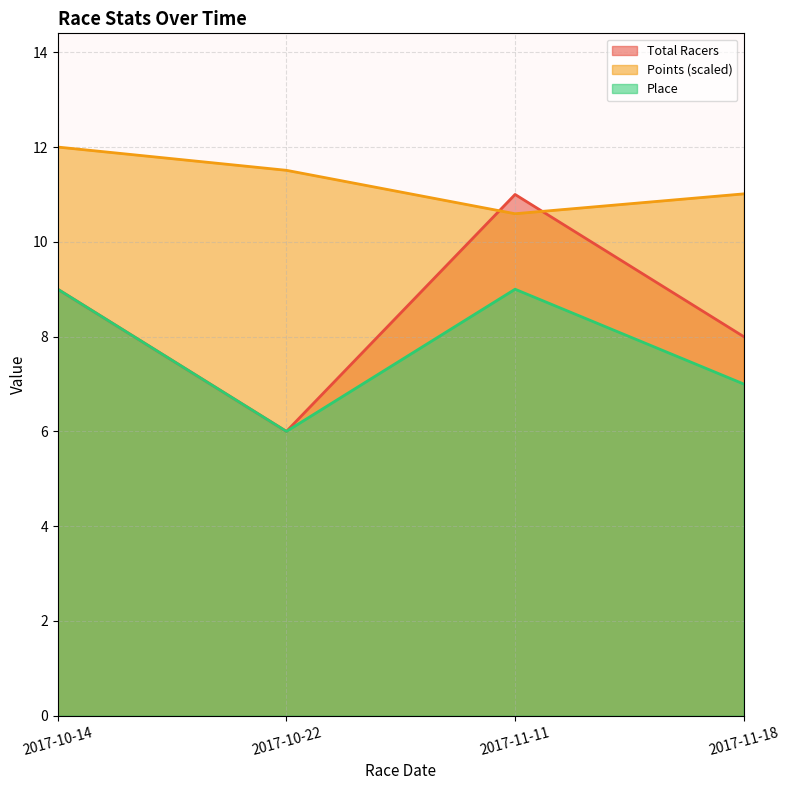

How many series are shown in this chart?

3